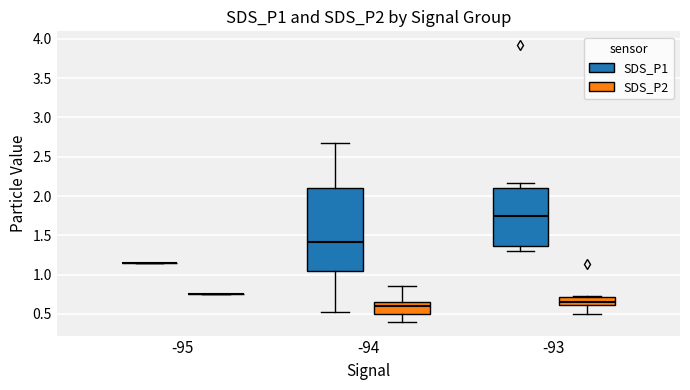

Reading left to right, transcribe this box plot: for each box, give where its median line is, the range the box spans, and where its two whiskers end, as read against the y-axis. The values are not printed on the chart, so give them approximately, as read against the axis.

-95 (SDS_P1): box collapsed to a line at 1.15, whiskers 1.15 to 1.15
-95 (SDS_P2): box collapsed to a line at 0.75, whiskers 0.75 to 0.75
-94 (SDS_P1): median 1.40, box 1.05 to 2.10, whiskers 0.50 to 2.65
-94 (SDS_P2): median 0.60, box 0.50 to 0.65, whiskers 0.40 to 0.85
-93 (SDS_P1): median 1.75, box 1.35 to 2.10, whiskers 1.30 to 2.15
-93 (SDS_P2): median 0.65, box 0.60 to 0.70, whiskers 0.50 to 0.75